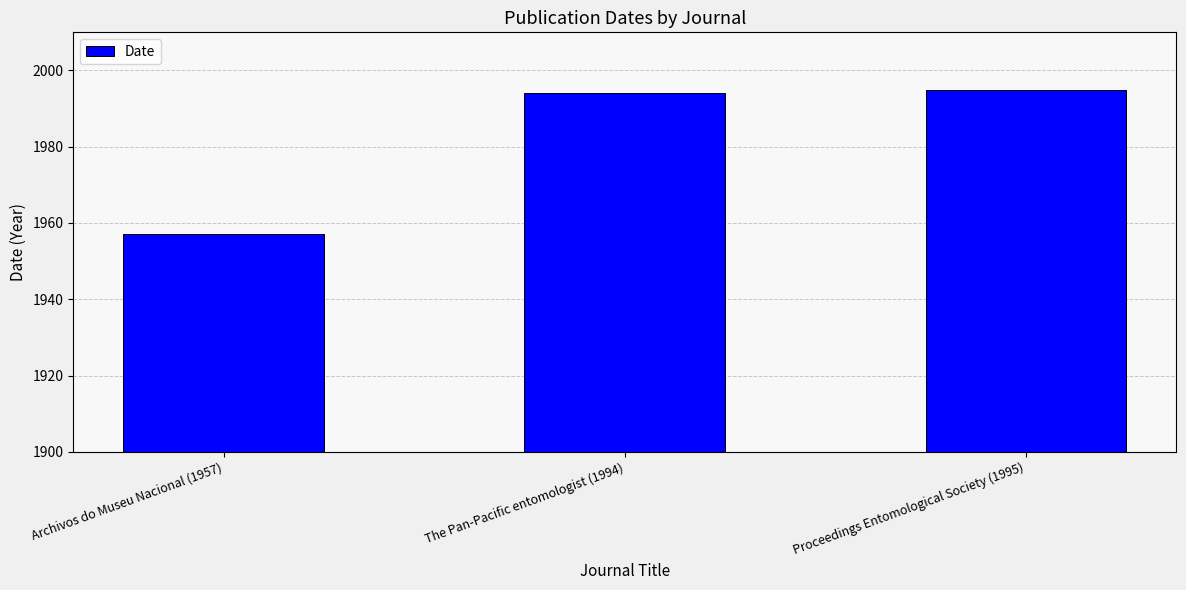

The value at Archivos do Museu Nacional (1957) is 2825. True or false?

False